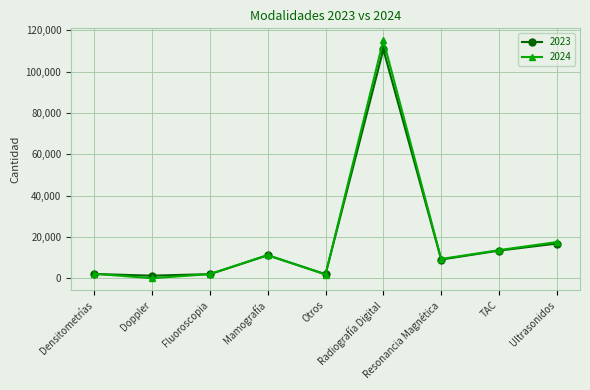

What is the sum of the 2023 values at TAC and Resonancia Magnética?

22388